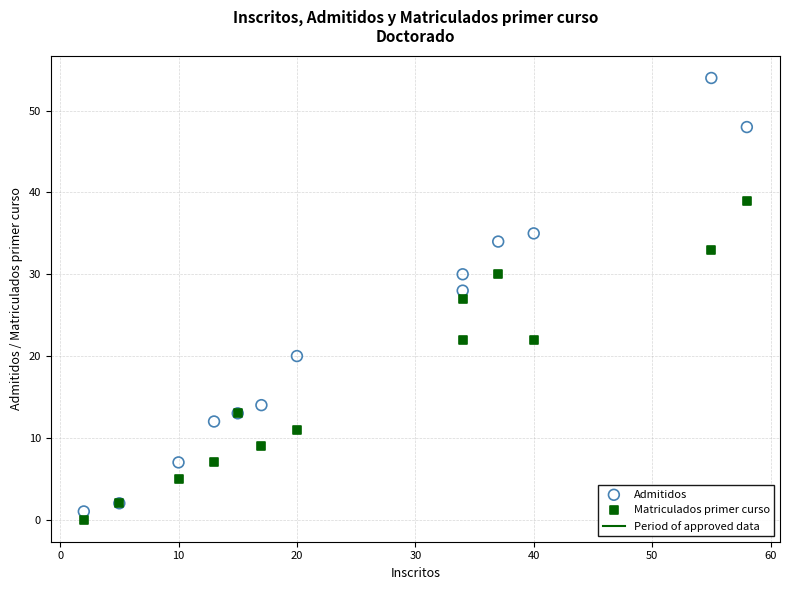

Which series reaches the maximum Y coordinate?

Admitidos